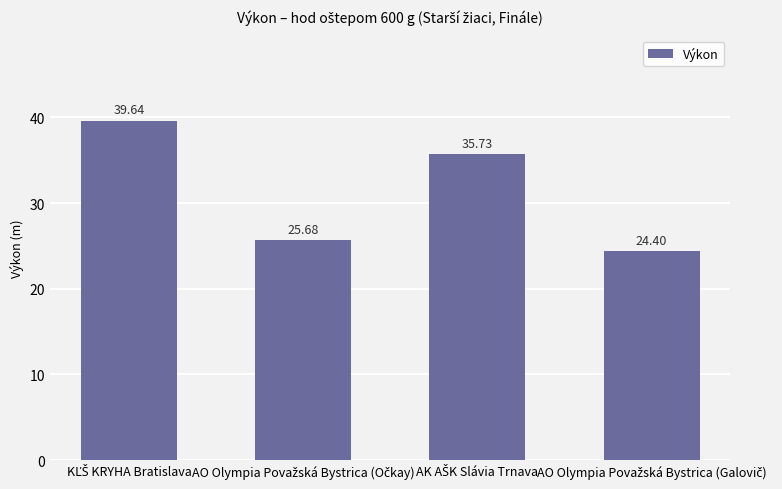

What is the difference between the second highest and minimum values?

11.3